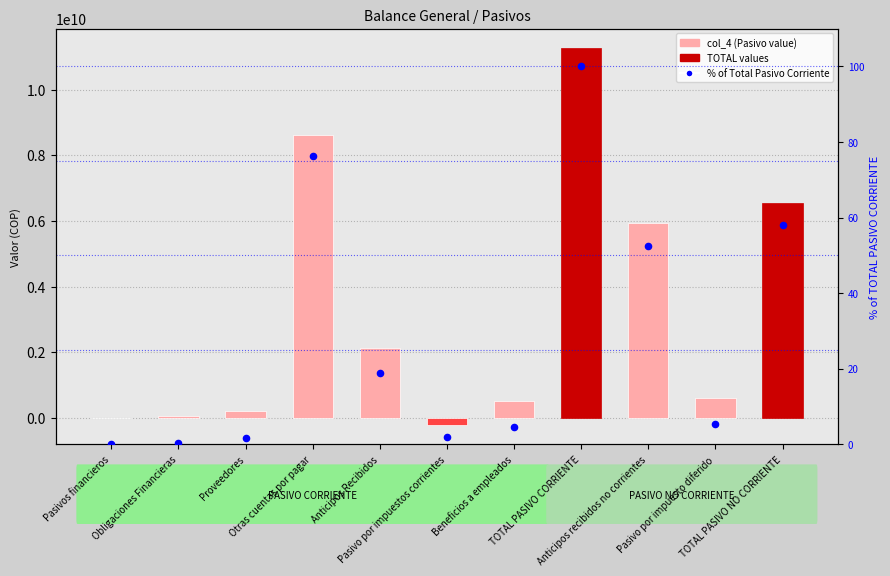

Which series has the largest total across all categories?

col_4 (Pasivo value)